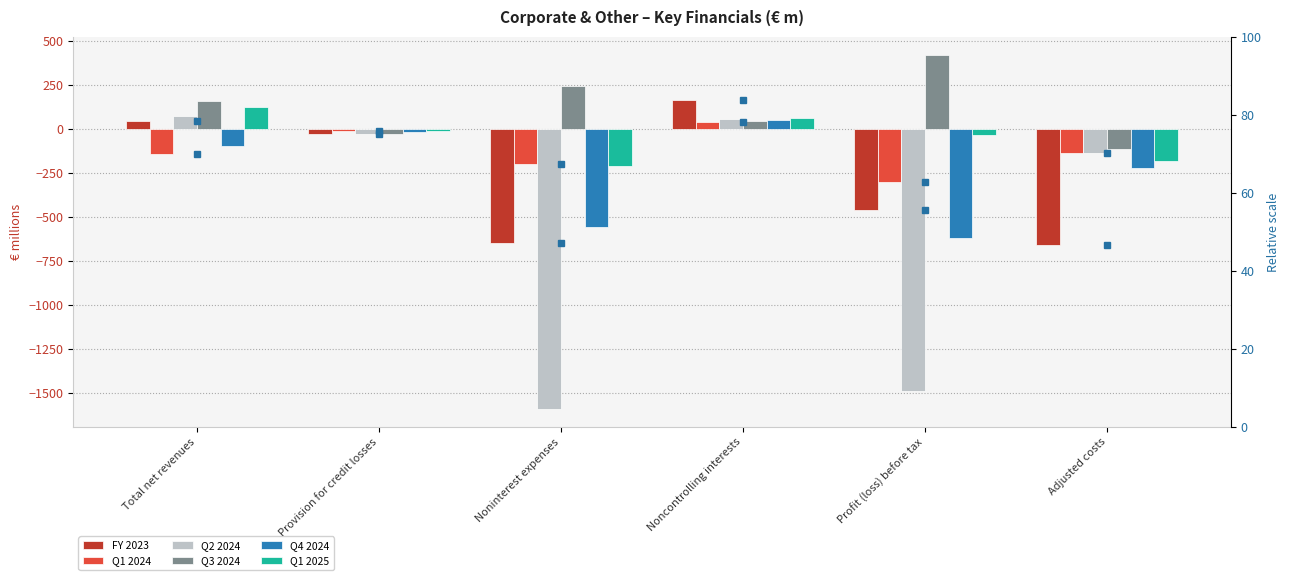

Between Provision for credit losses and Noninterest expenses, which series saw the biggest shift?

Q2 2024